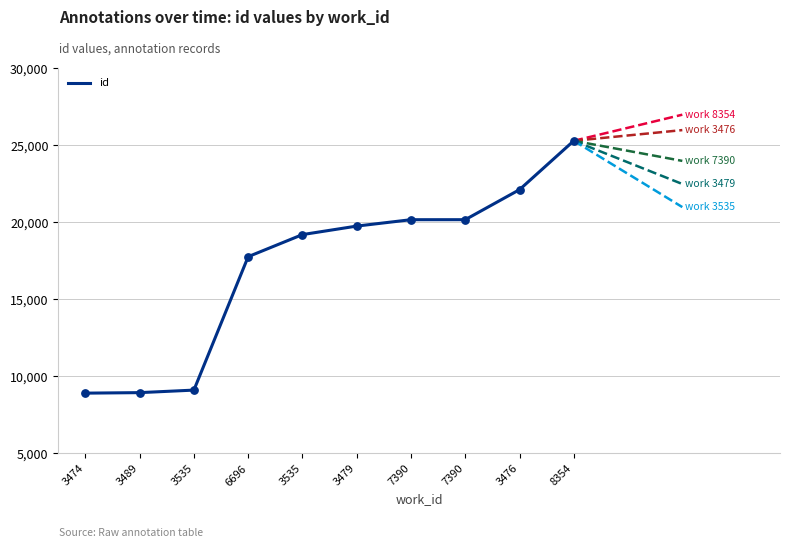

What is the ratio of the value at 3535 to the value at 8354?

0.4